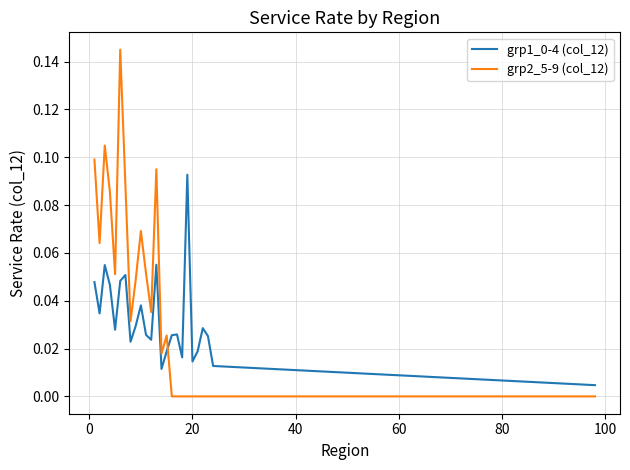

Which series has the widest spread of values?

grp2_5-9 (col_12)